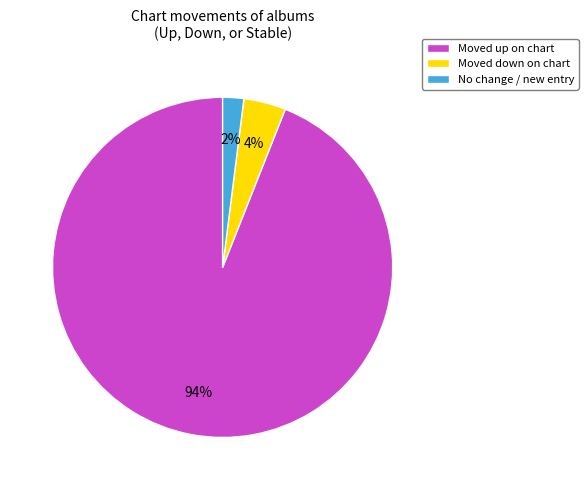

The No change / new entry slice represents 14% of the pie. True or false?

False